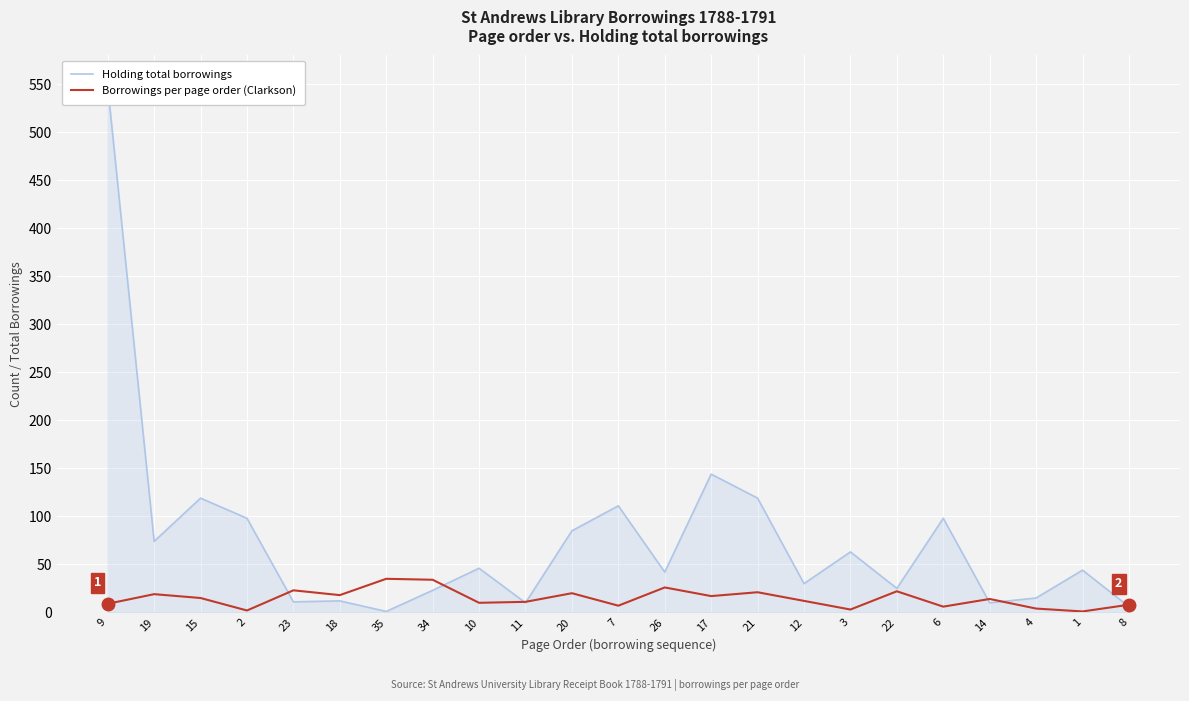

True or false: Borrowings per page order (Clarkson) has a value of 28 at 21.

False